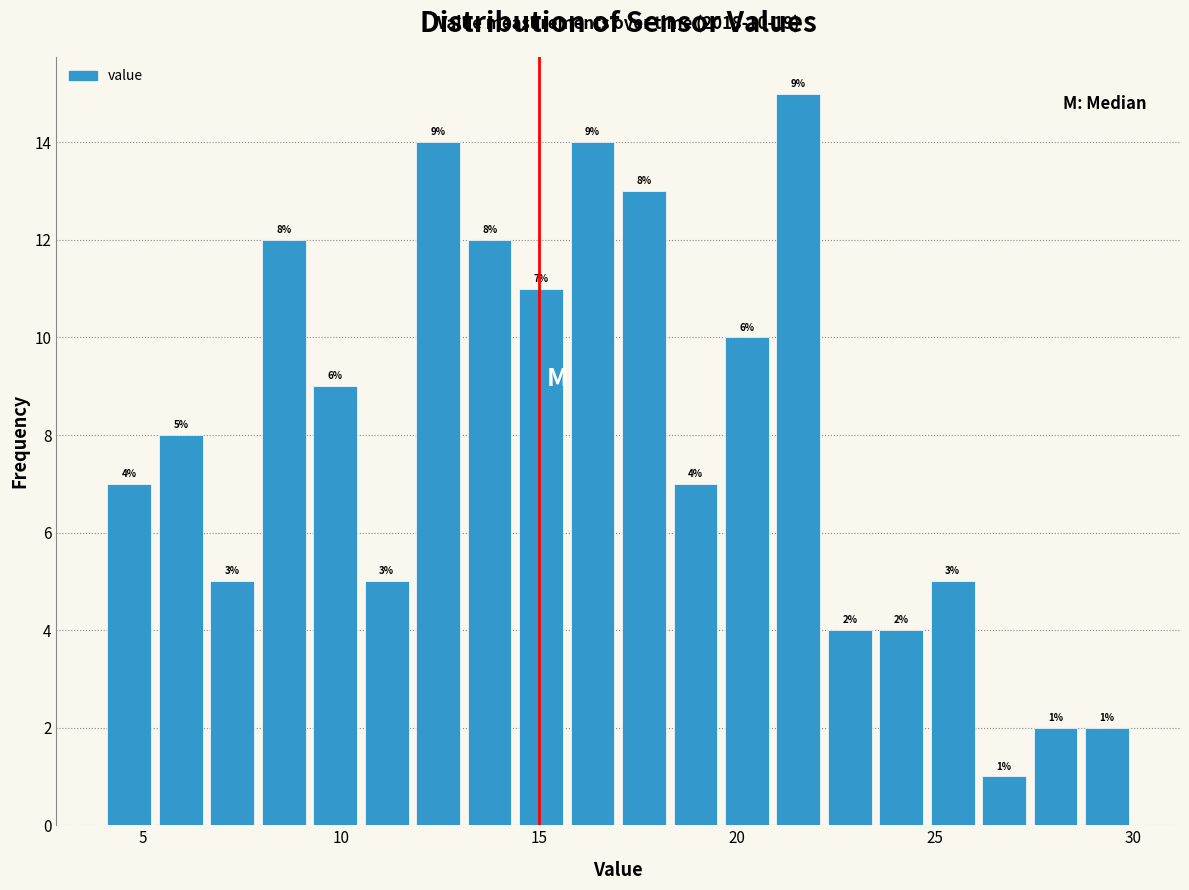

Around what value on the x-axis is the tallest bar? Give the approximate position of its centre, as read against the axis.

21.5